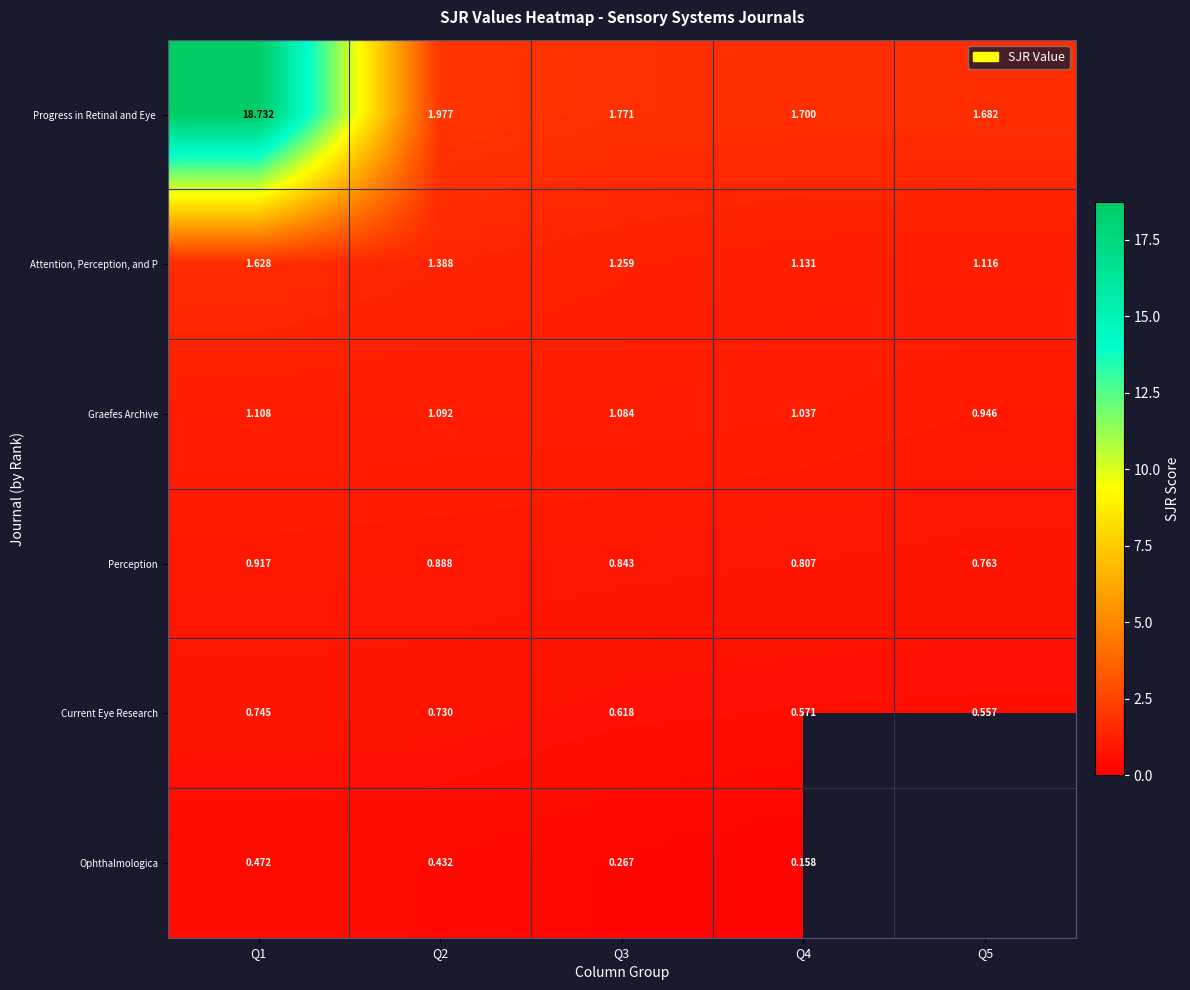

What is the minimum value shown in the chart?

0.2